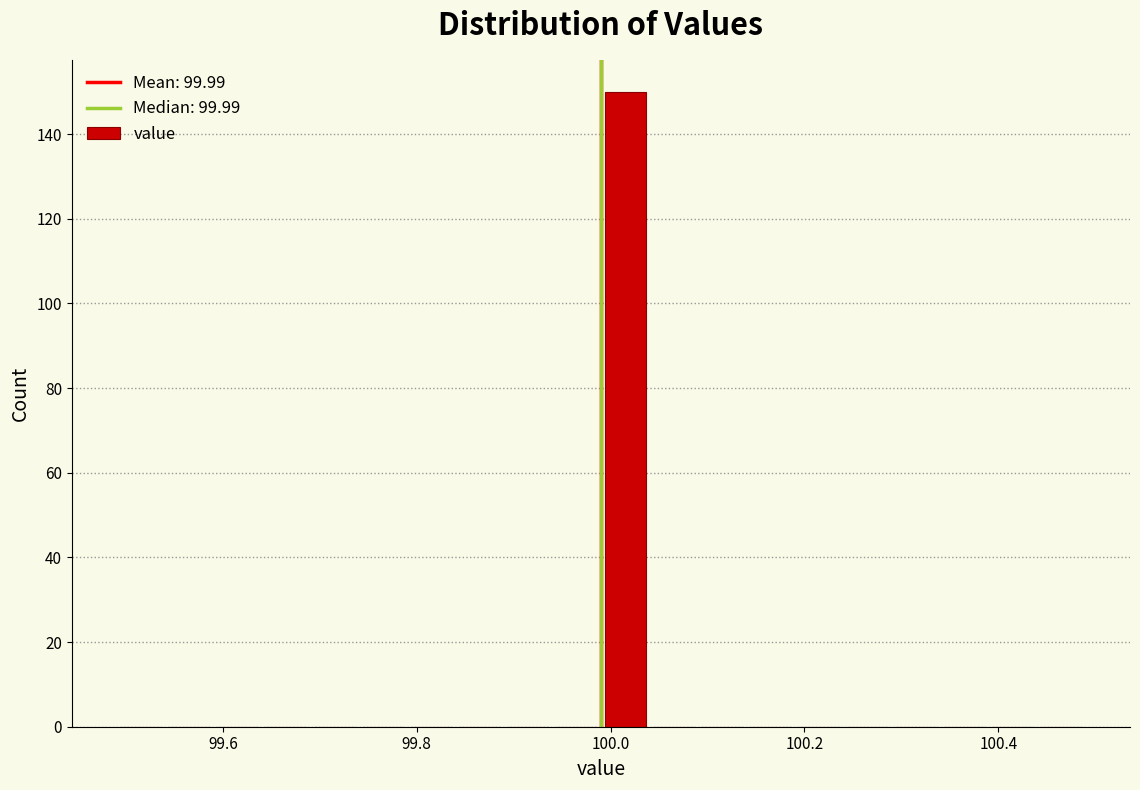

Read against the x-axis, roughly where is the centre of the tallest bar?

100.02